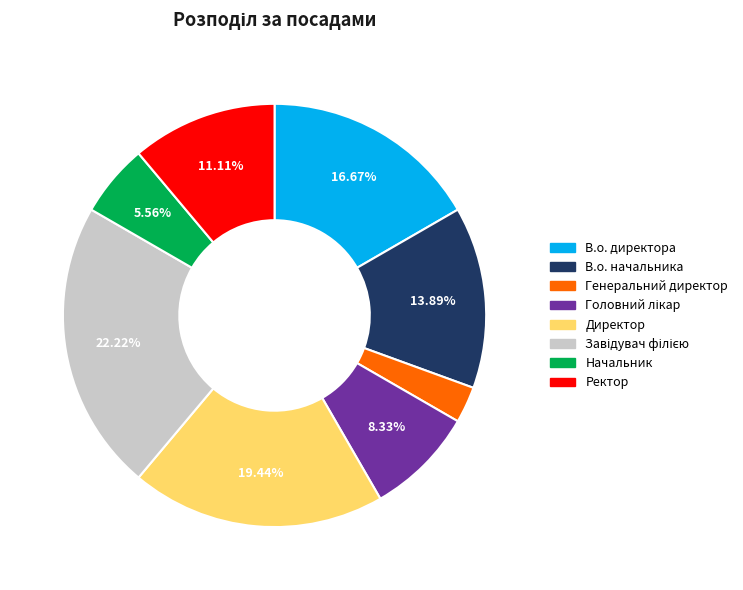

Does Ректор account for over 50% of the chart?

No